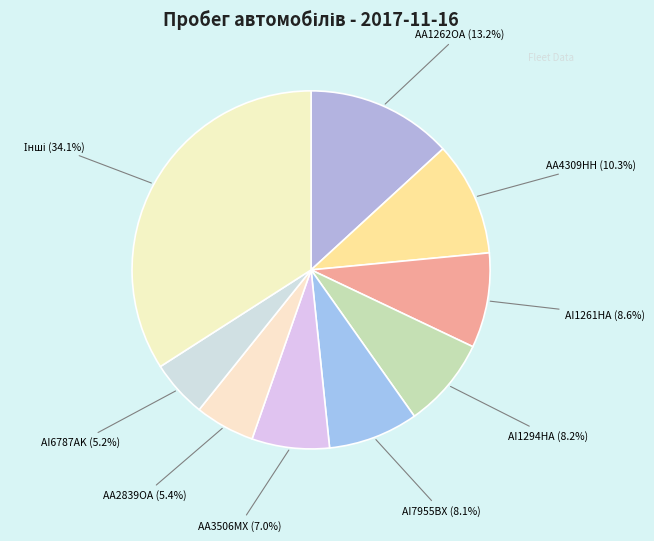

How many slices are in this pie chart?

9